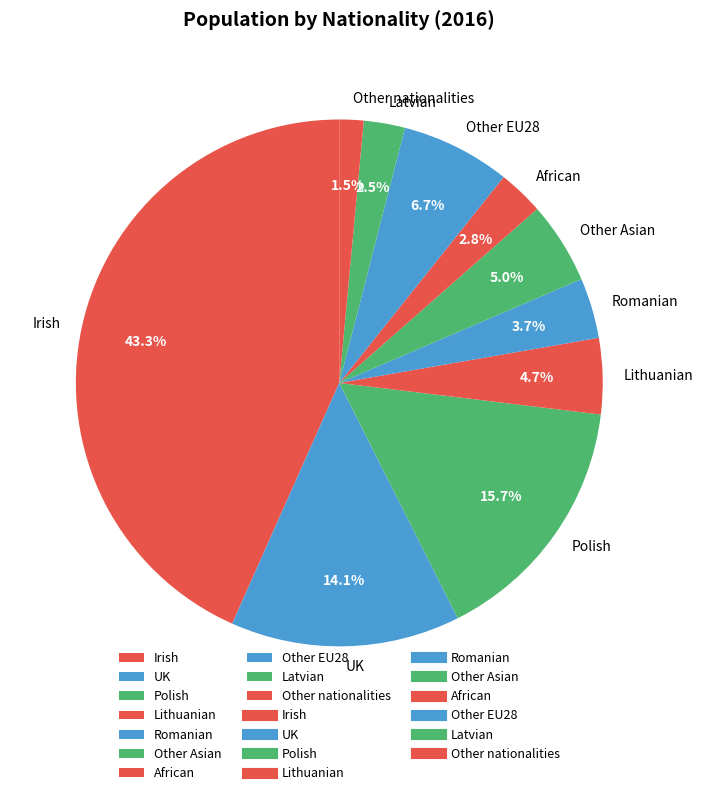

Is Other Asian the majority of the pie?

No